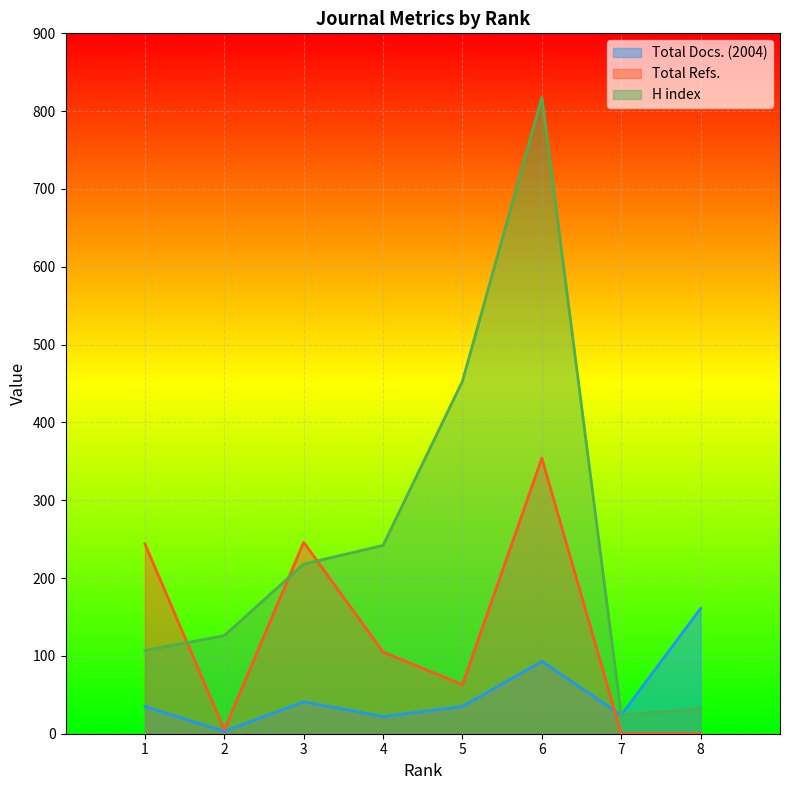

At which category is the sum across all series the highest?

6